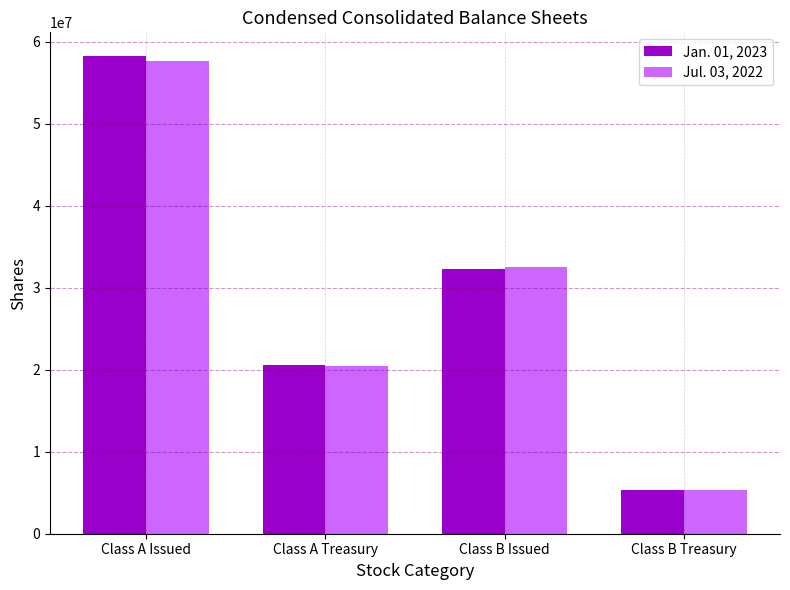

Does the chart contain stacked bars?

No